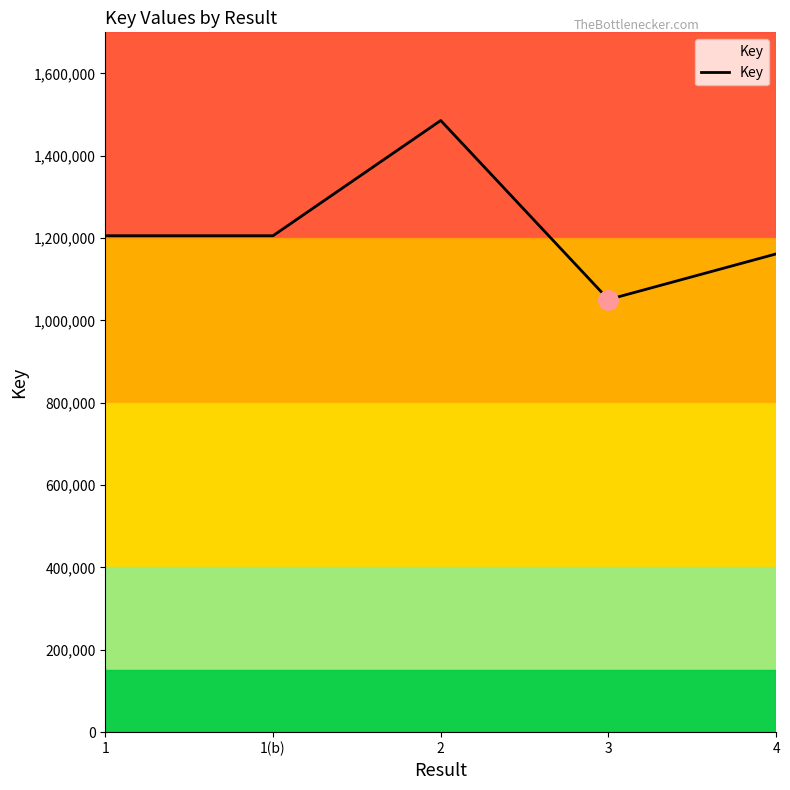

Which label corresponds to the smallest value in the chart?

3